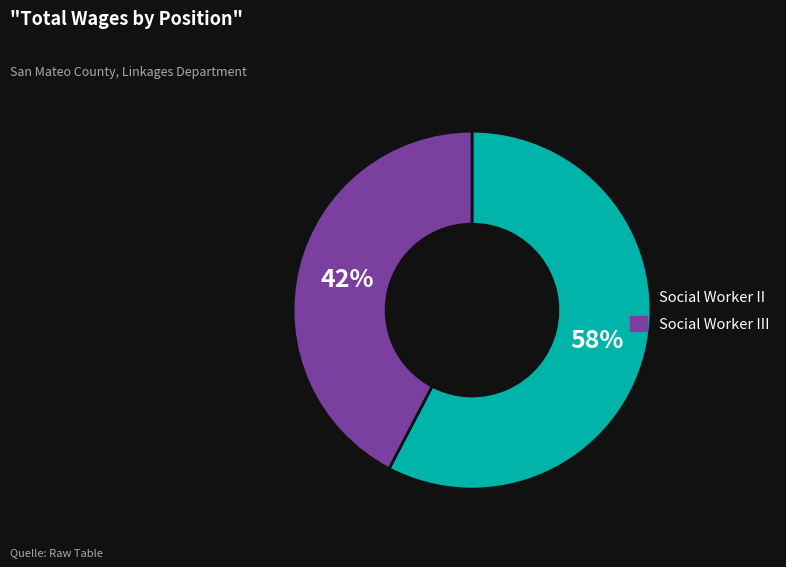

Count the number of slices in the pie.

2